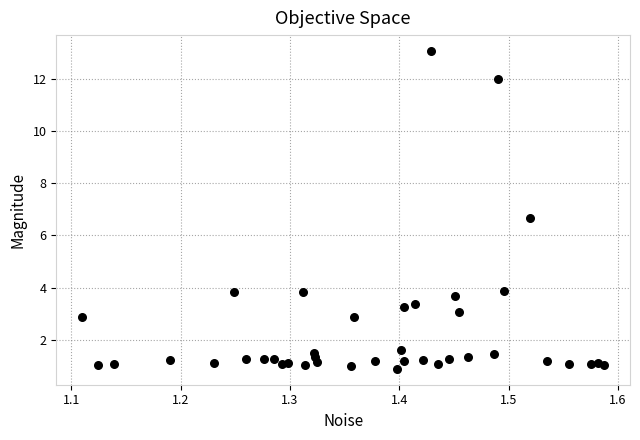

What Y value in the scatter plot is closest to 6?

6.6